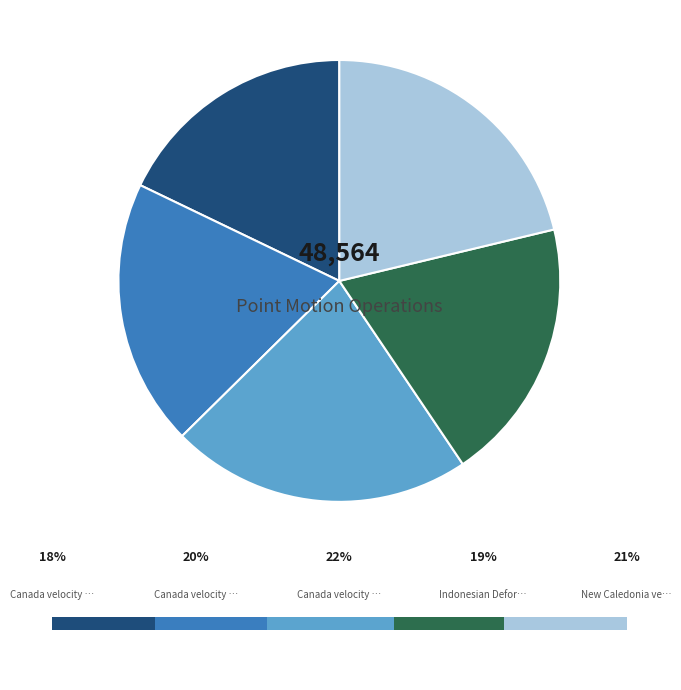

Is there a majority slice in this chart?

No